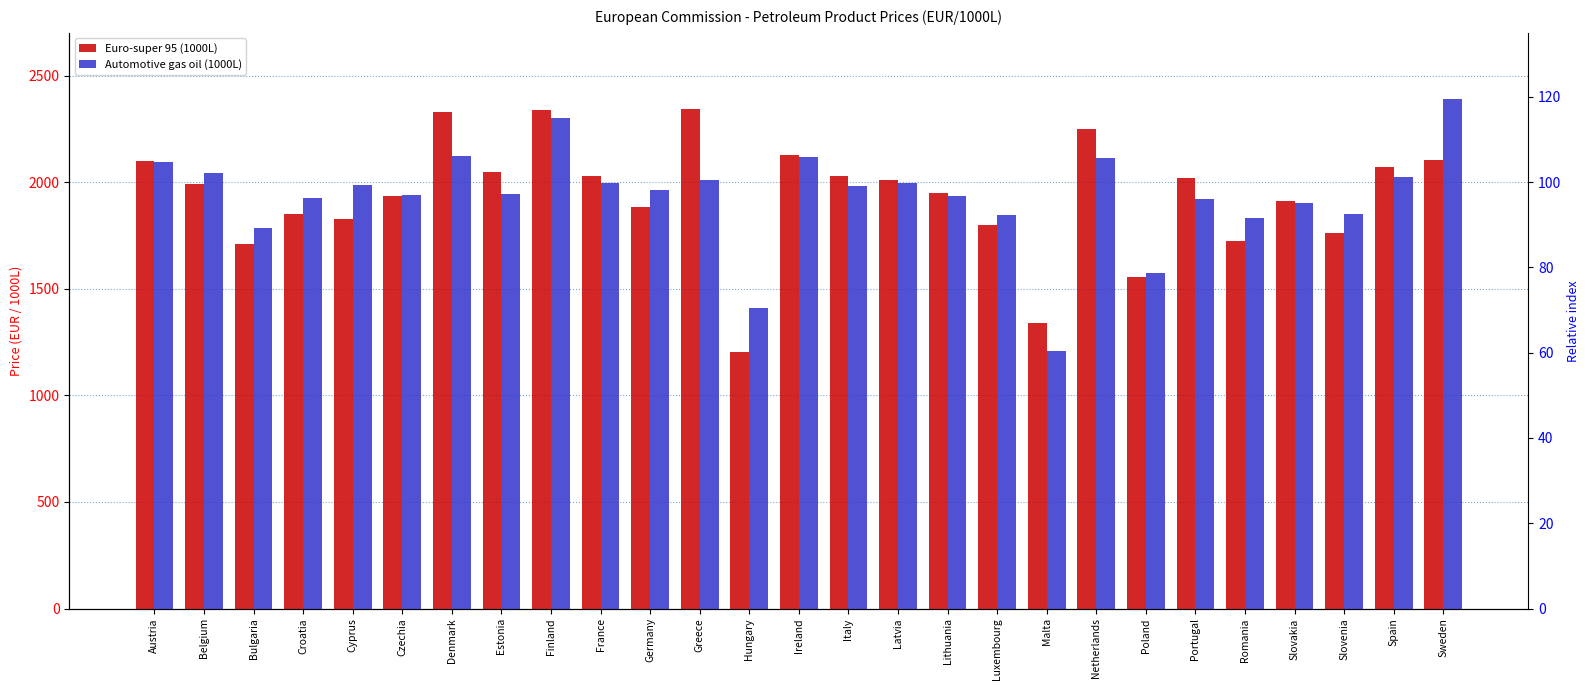

What position from the left is Ireland?

14